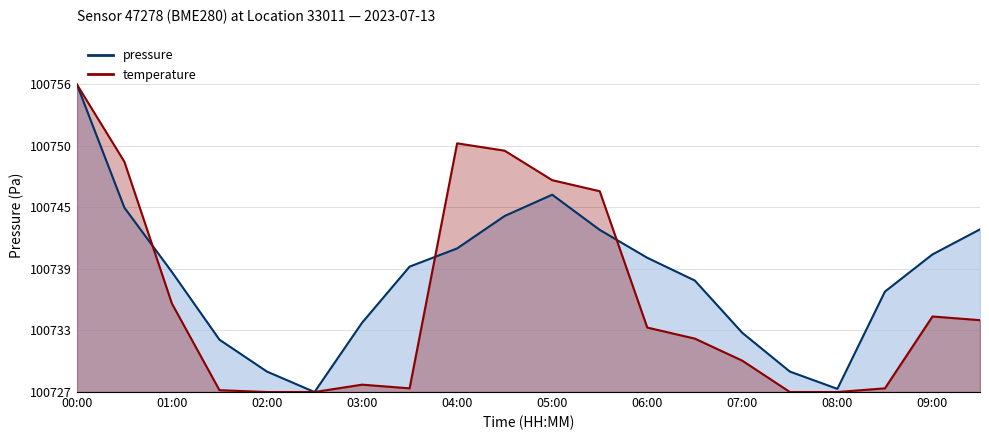

At which label does the data first exceed 6?

00:00